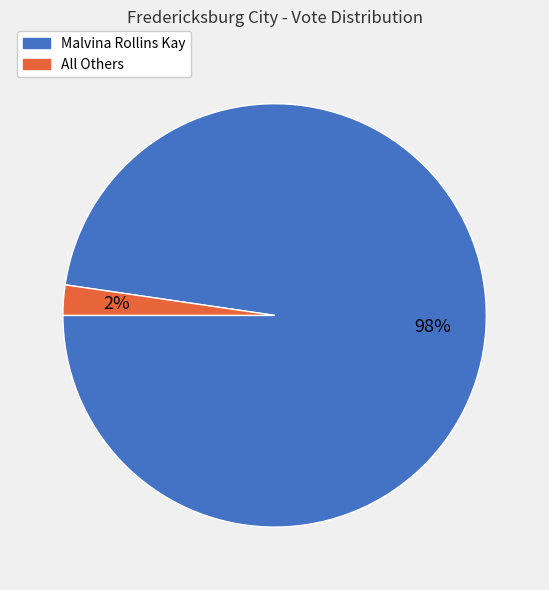

Count the number of slices in the pie.

2